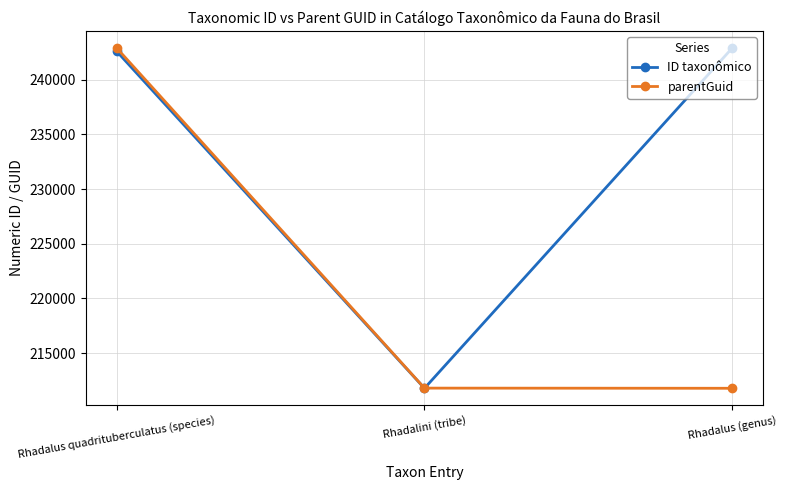

Is it true that parentGuid equals 339192 at Rhadalini (tribe)?

False